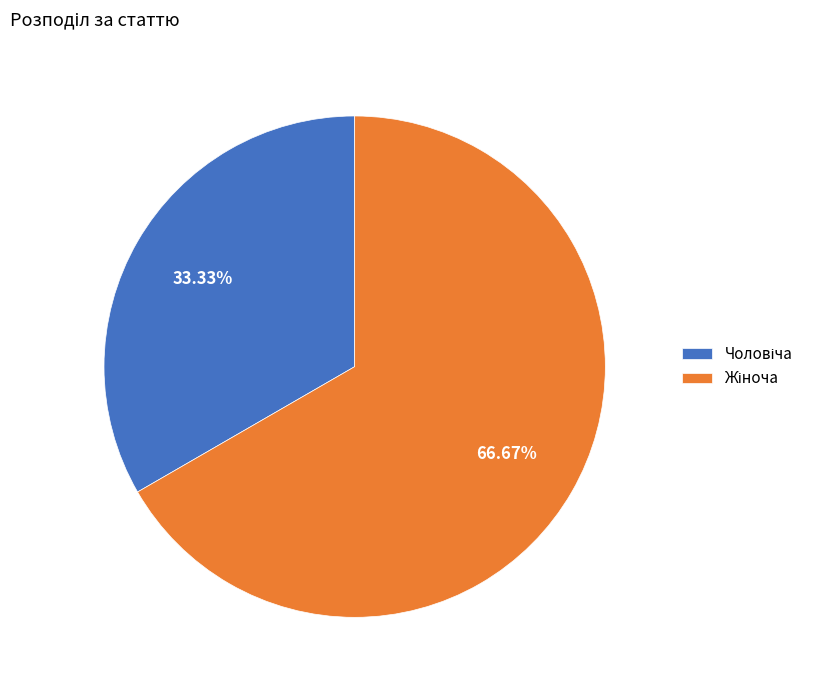

Is there a majority slice in this chart?

Yes